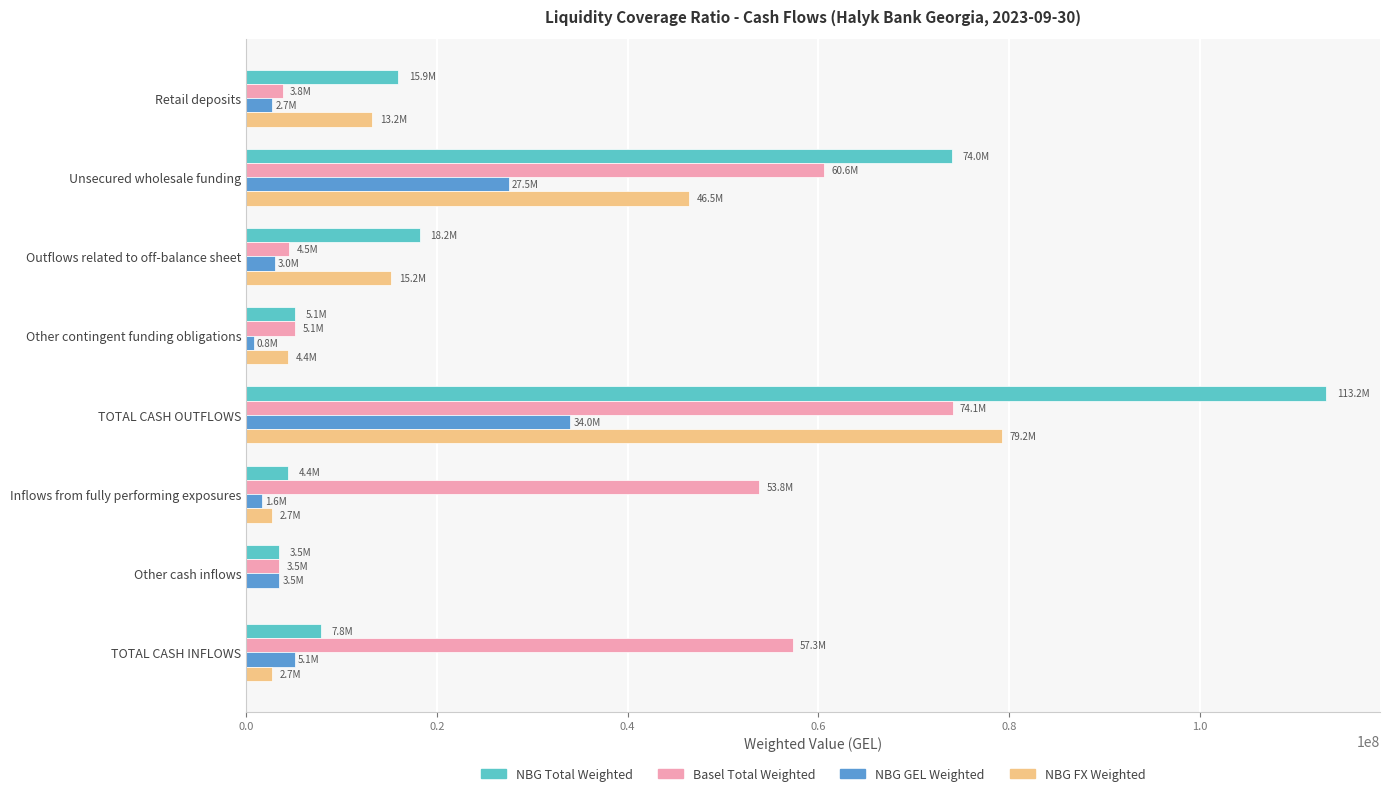

The Basel Total Weighted series shows 57279113.0 at TOTAL CASH INFLOWS. True or false?

True